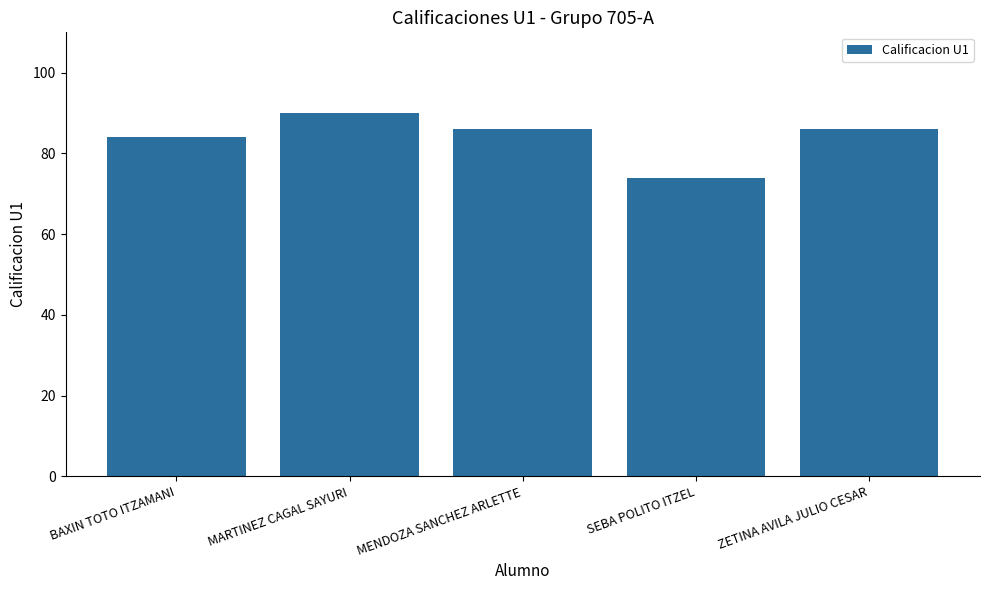

How many data points are less than 86?

2